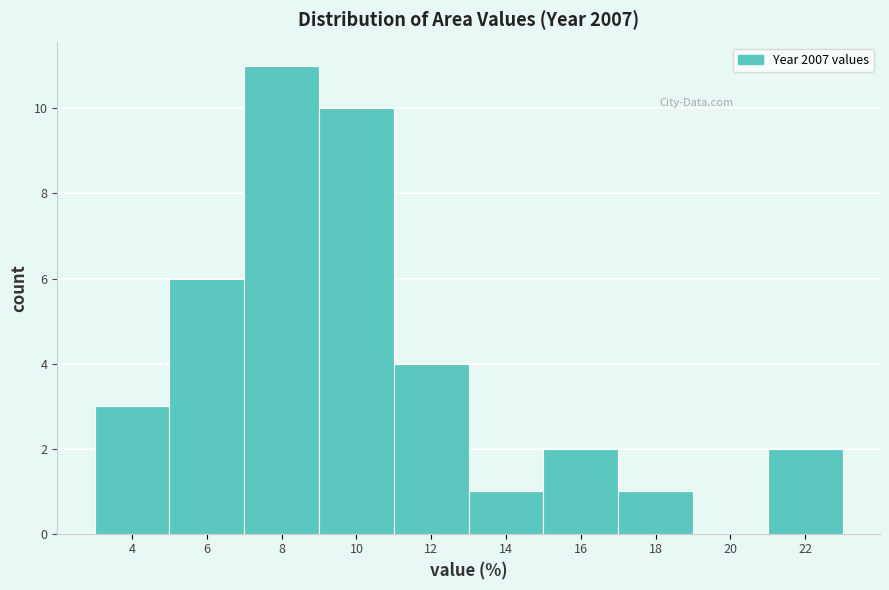

Reading right to left, list all the values displayed in this chart.

22=2	20=0	18=1	16=2	14=1	12=4	10=10	8=11	6=6	4=3